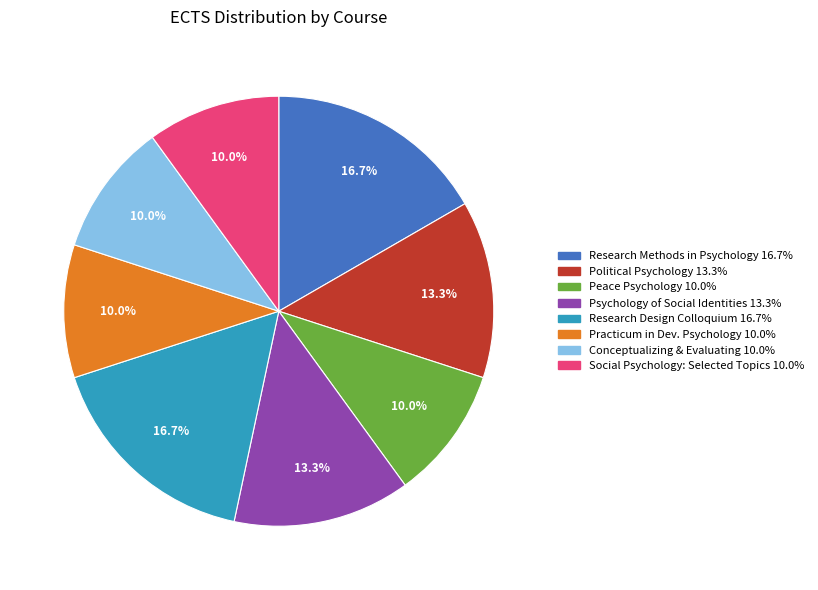

Is there any slice that represents more than half of the pie?

No